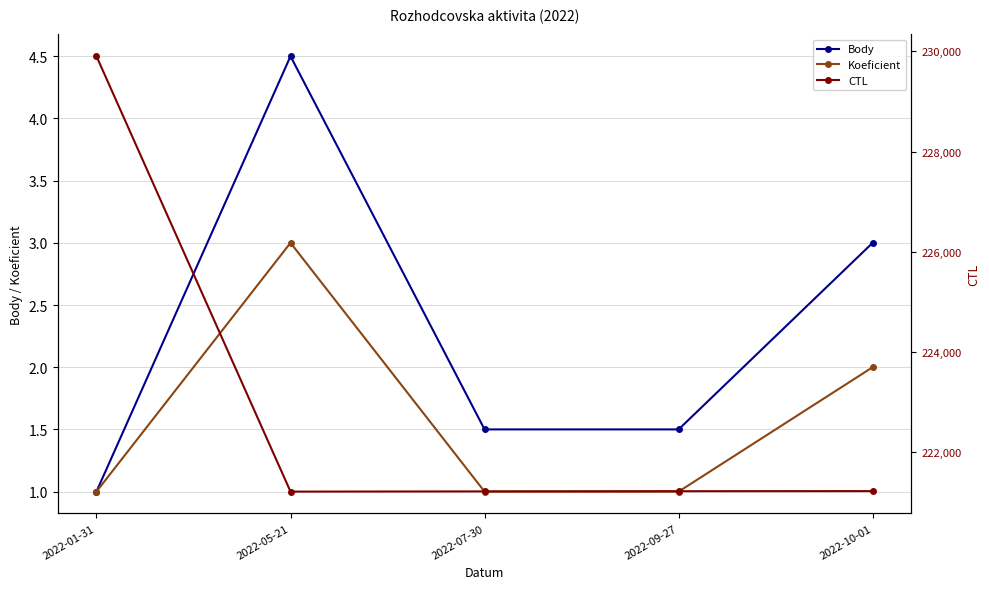

At which category does the chart reach its peak across all series?

2022-01-31